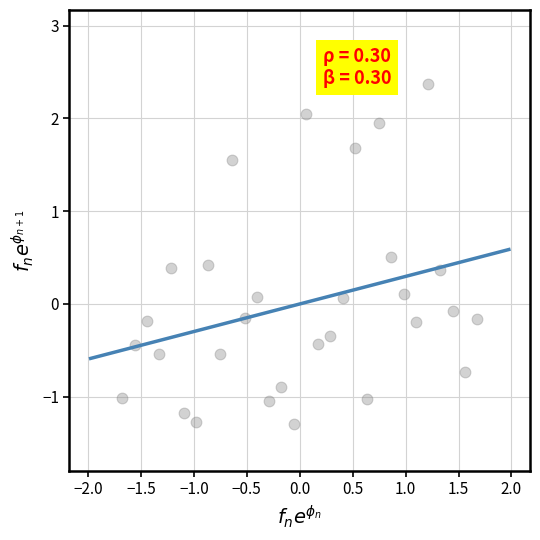

What is the range of Y values (max minus min)?

3.7